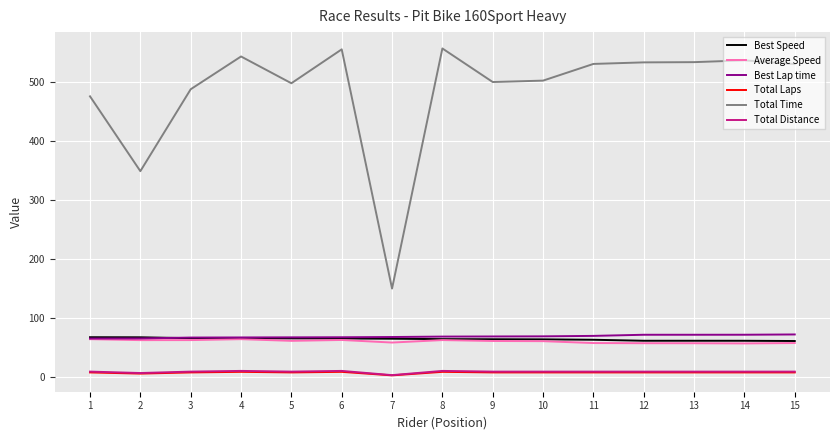

At which label does Total Distance first exceed 8?

1